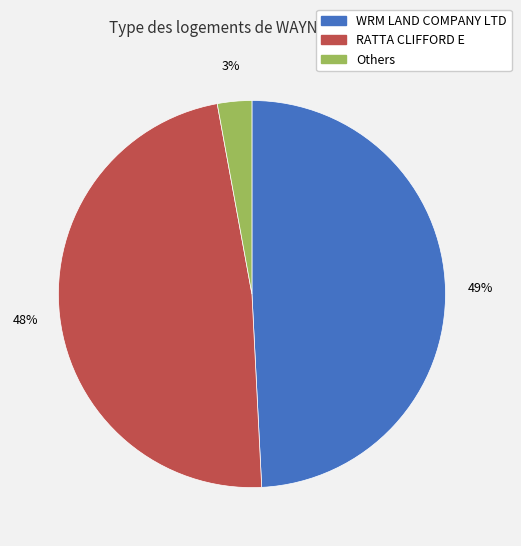

What is the largest slice in the pie chart?

WRM LAND COMPANY LTD